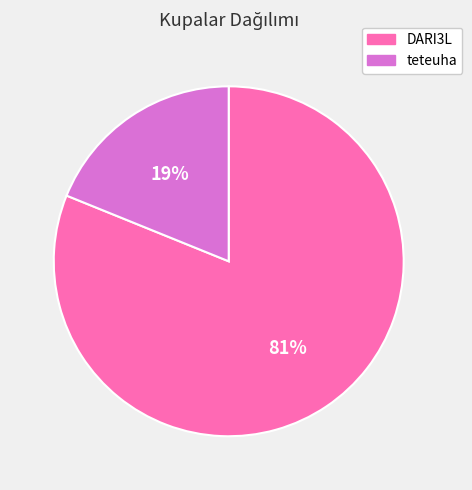

To the nearest percent, what is the combined percentage of teteuha and DARI3L?

100%